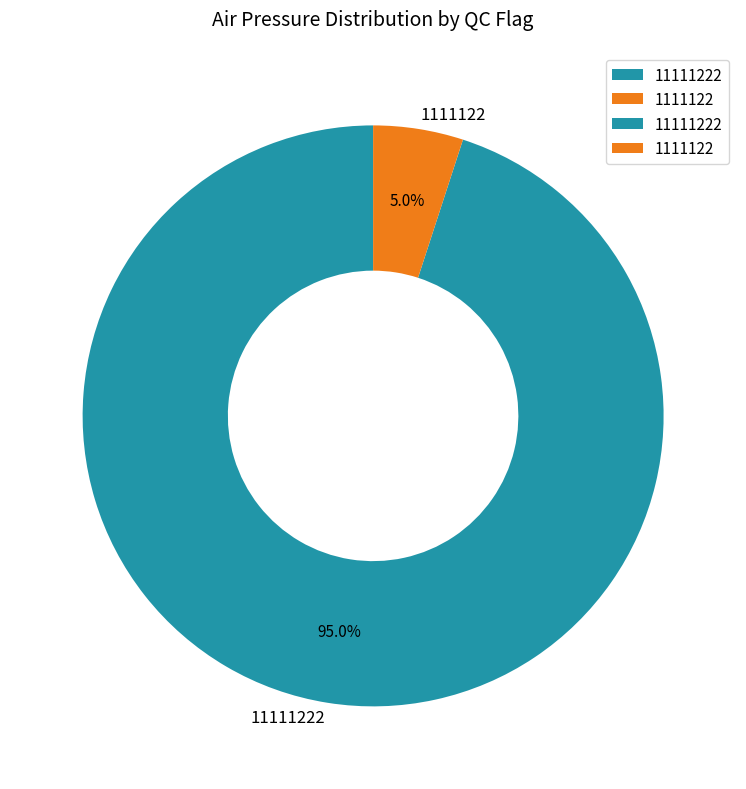

Which has a higher value, 1111122 or 11111222?

11111222